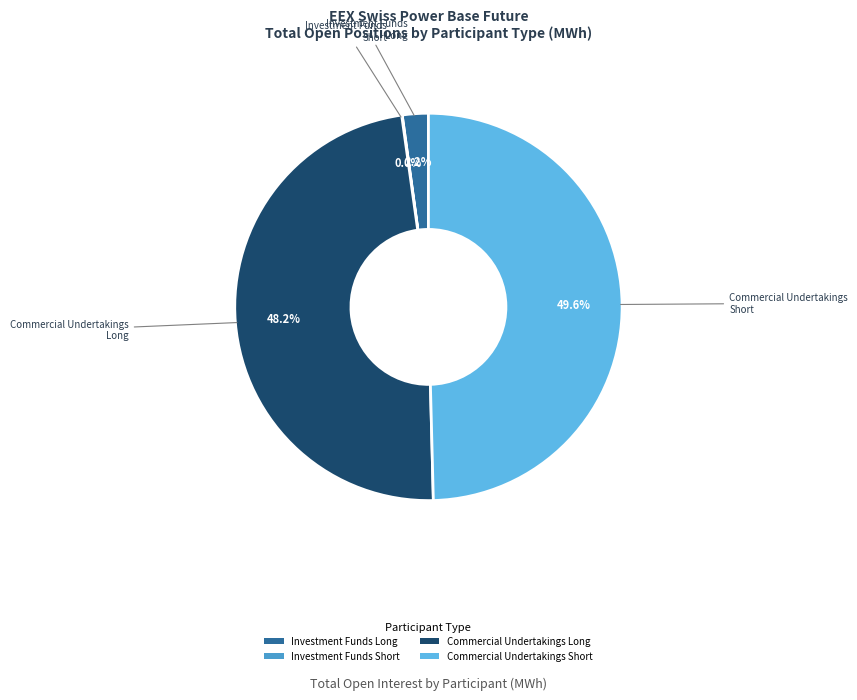

Combined, what portion of the pie is Commercial Undertakings Short and Investment Funds Long?

51.8%